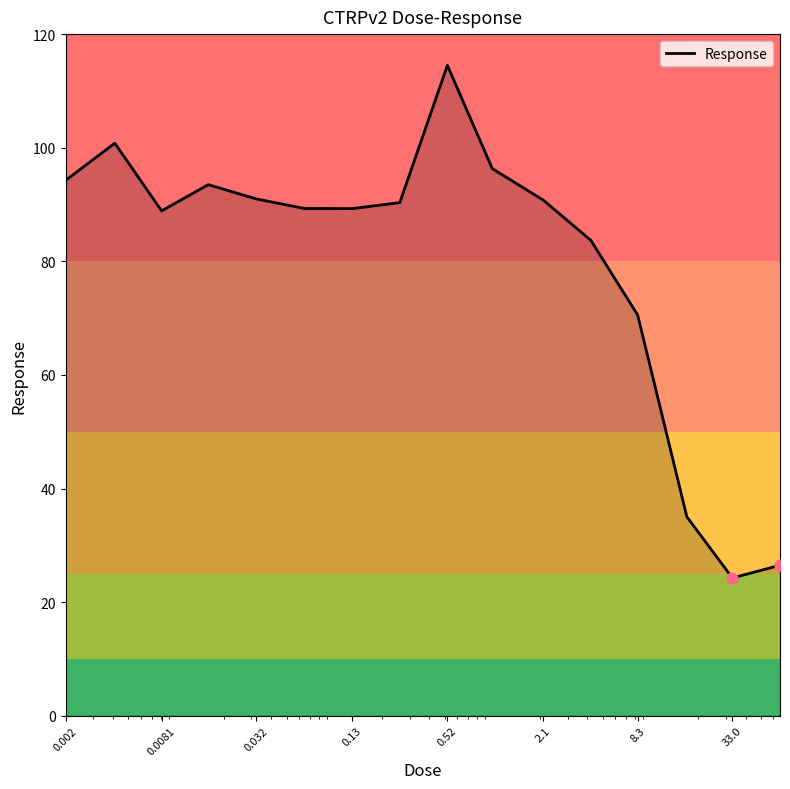

What is the difference between the maximum and minimum values?

90.2